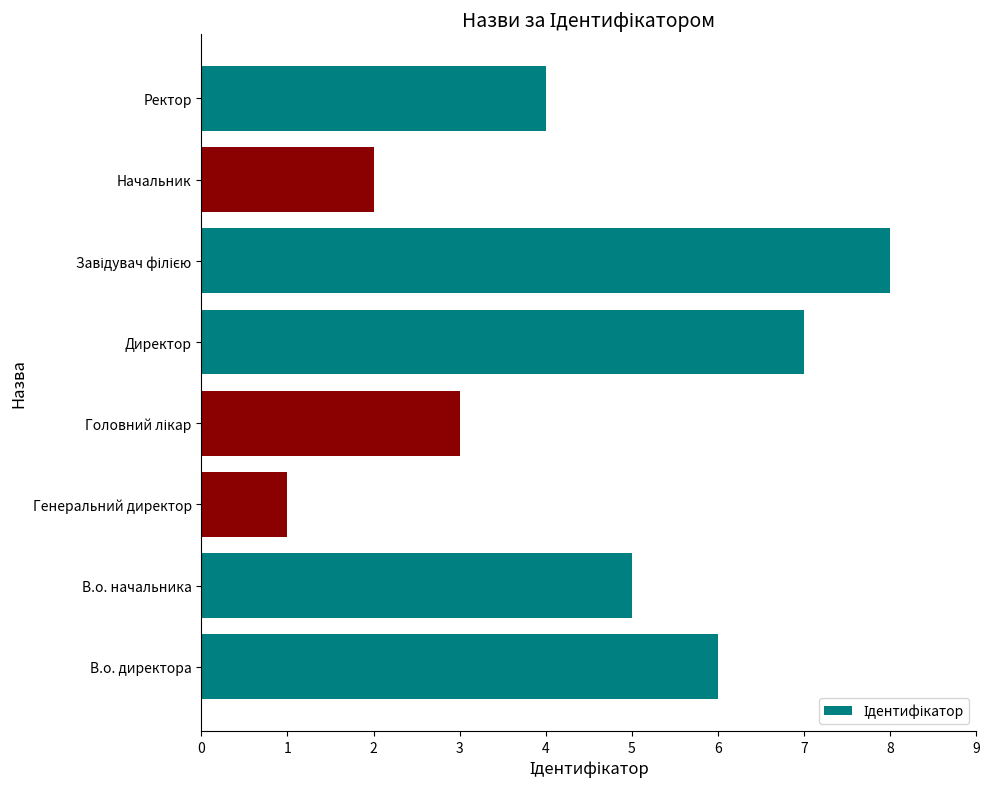

The chart shows a value of 3 at Начальник. True or false?

False